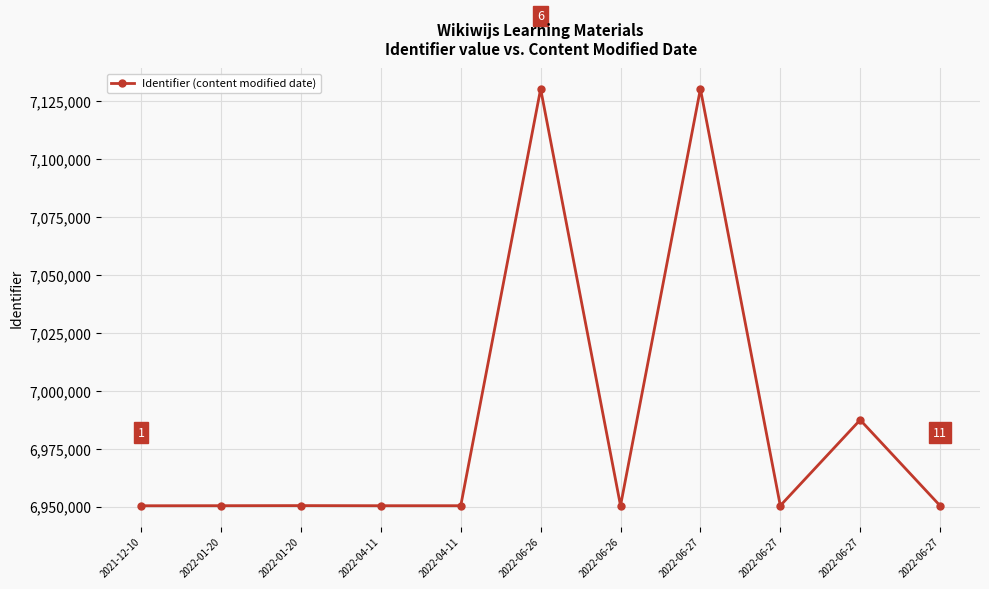

True or false: there are more than 0 points higher than both neighbors.

True